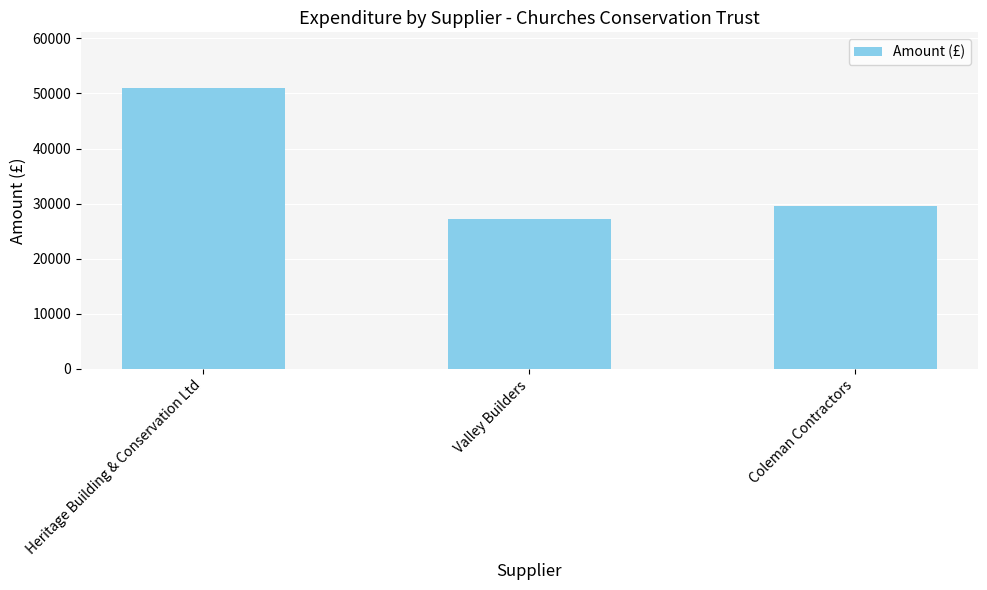

What is the smallest value displayed?

27184.8